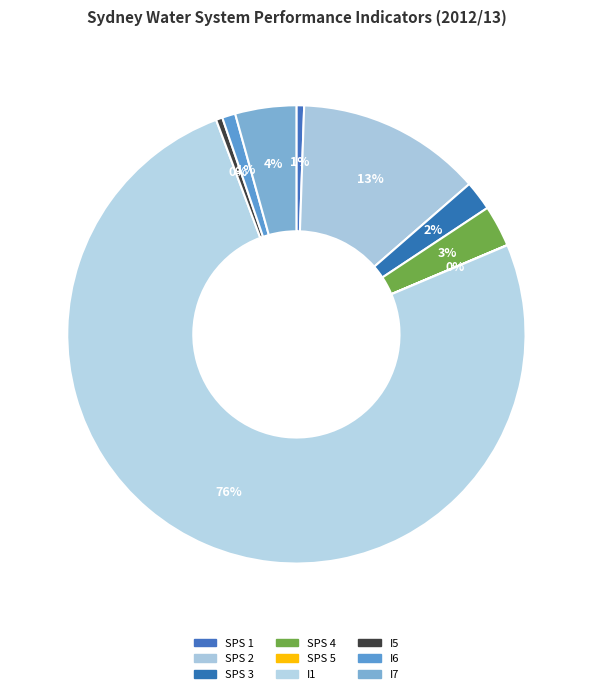

To the nearest percent, what percentage of the pie is I1?

76%